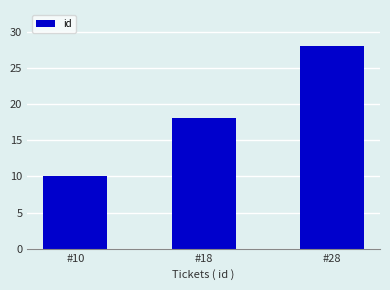

Rank the categories by value from highest to lowest.

#28, #18, #10